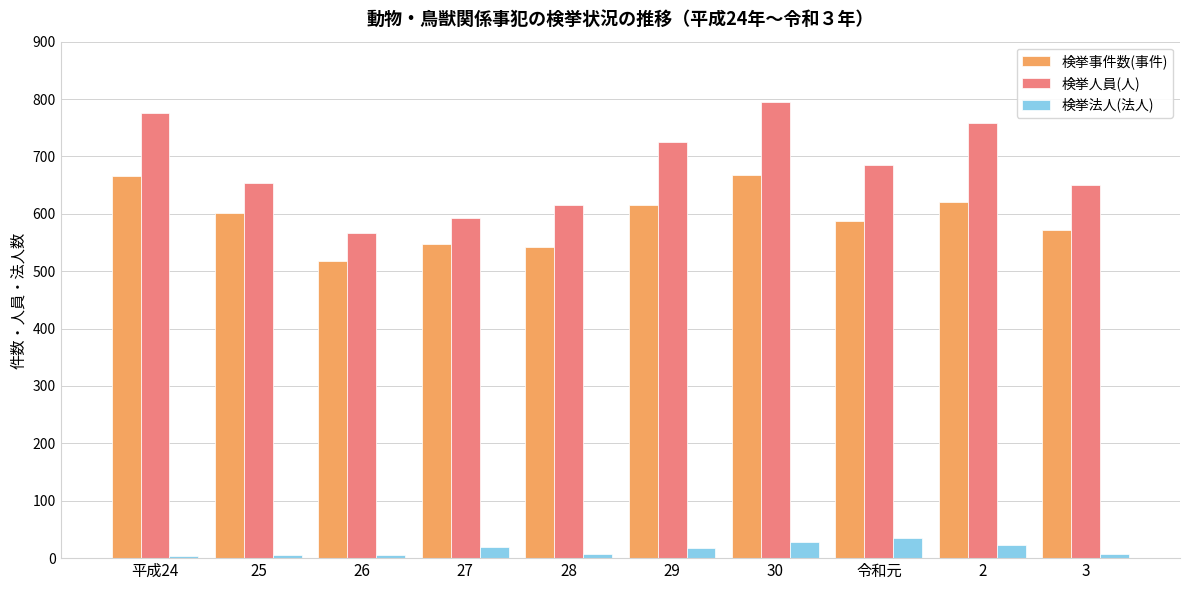

What are all the series names shown in the legend?

検挙事件数(事件), 検挙人員(人), 検挙法人(法人)